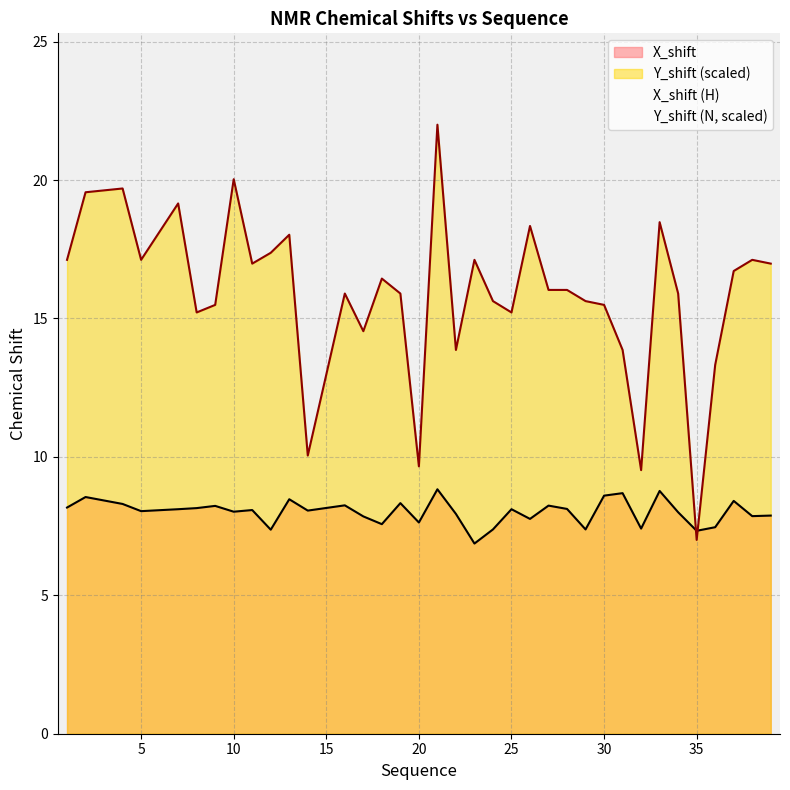

Is it true that Y_shift equals 7.1 at 31?

False